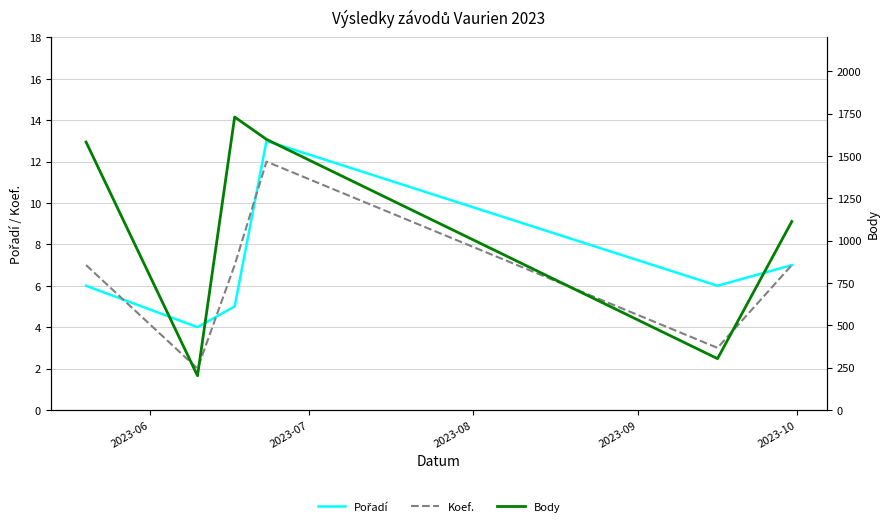

Which series has the largest total across all categories?

Body